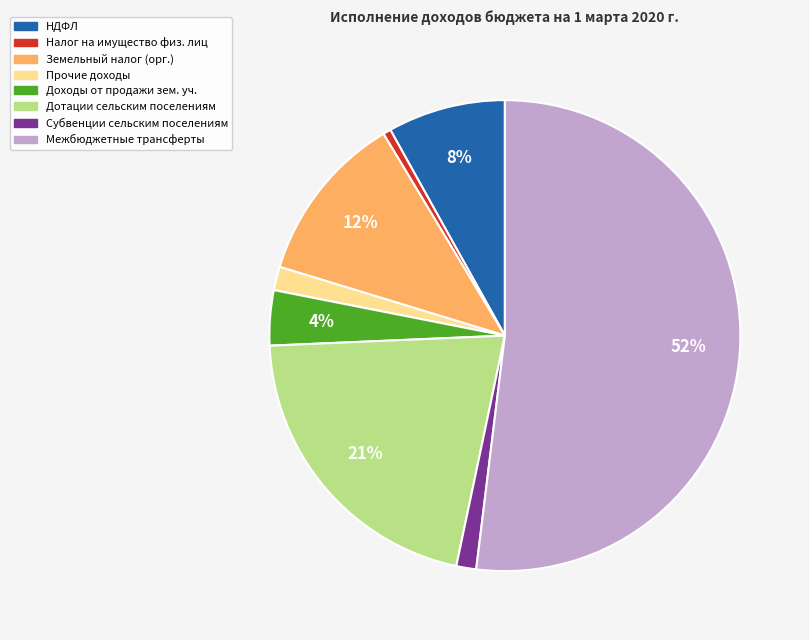

Is there a majority slice in this chart?

Yes